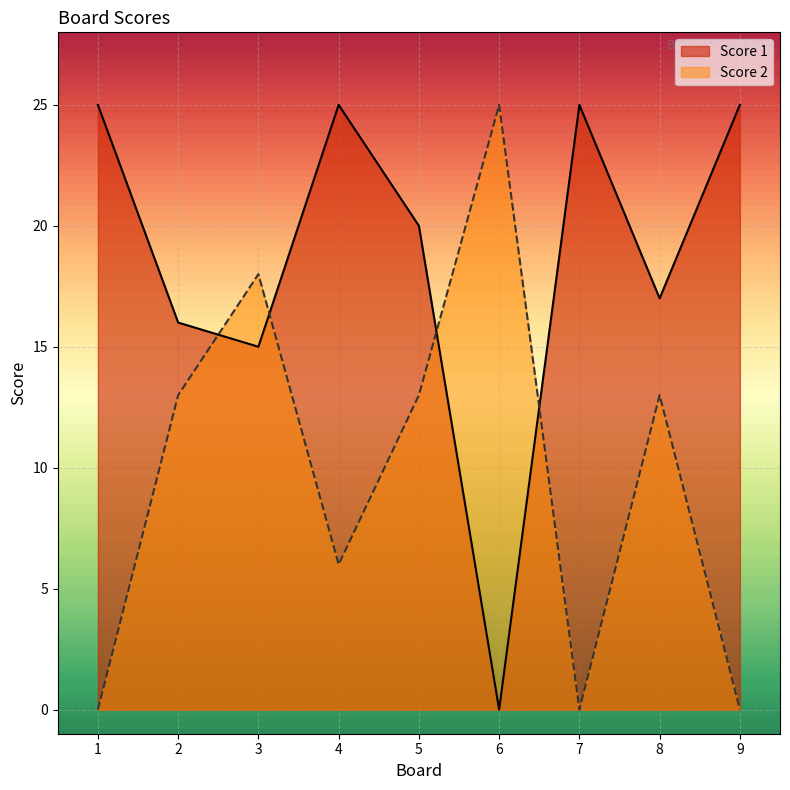

What is the sum of all Score 1 values?

168